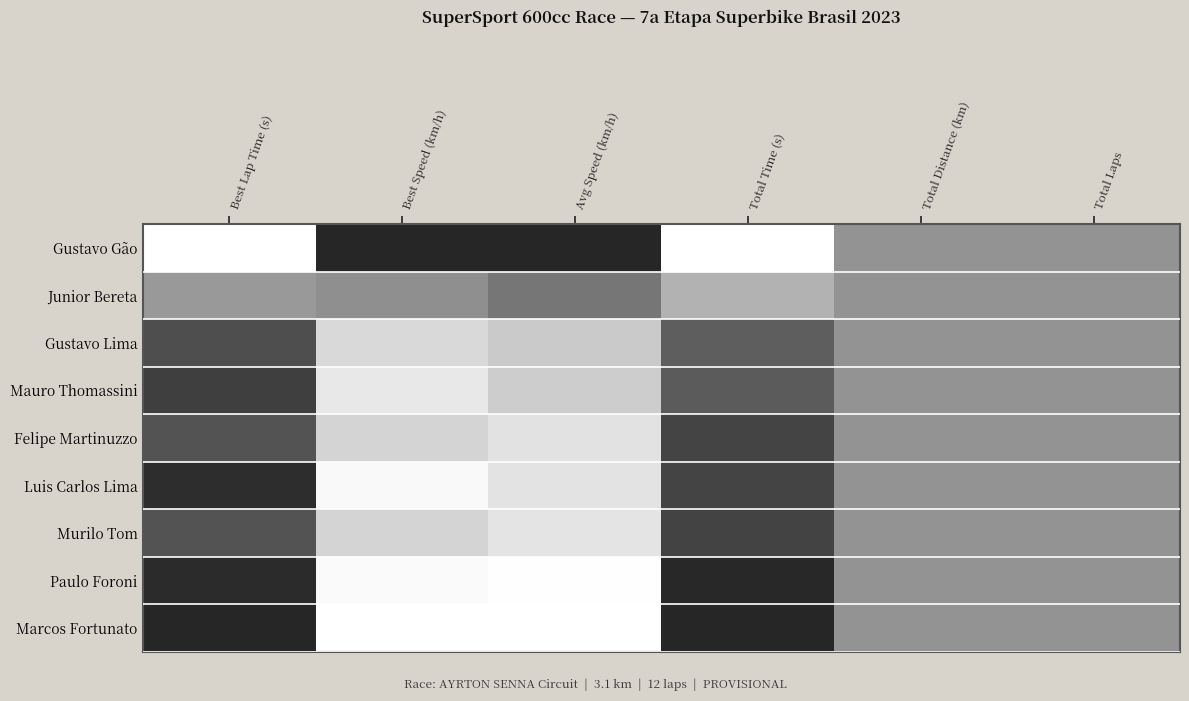

At how many categories does at least one series exceed 0?

6